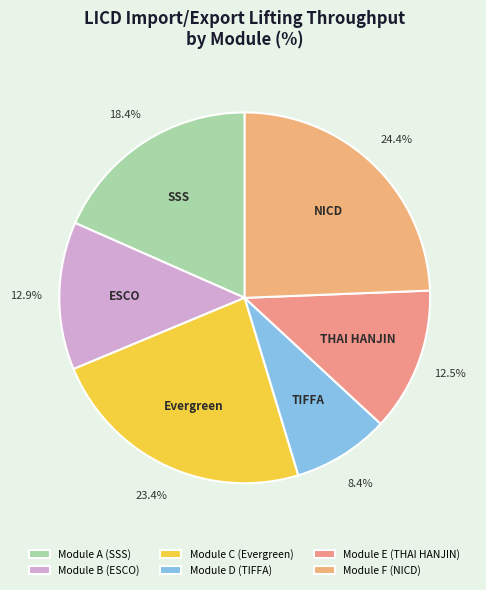

To the nearest percent, what is the average slice percentage?

17%